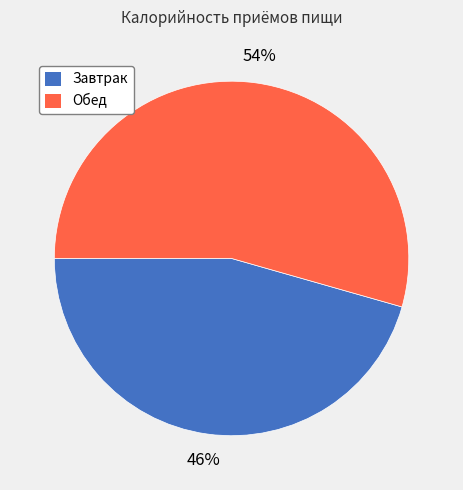

Do Завтрак and Обед together represent more than half of the pie?

Yes